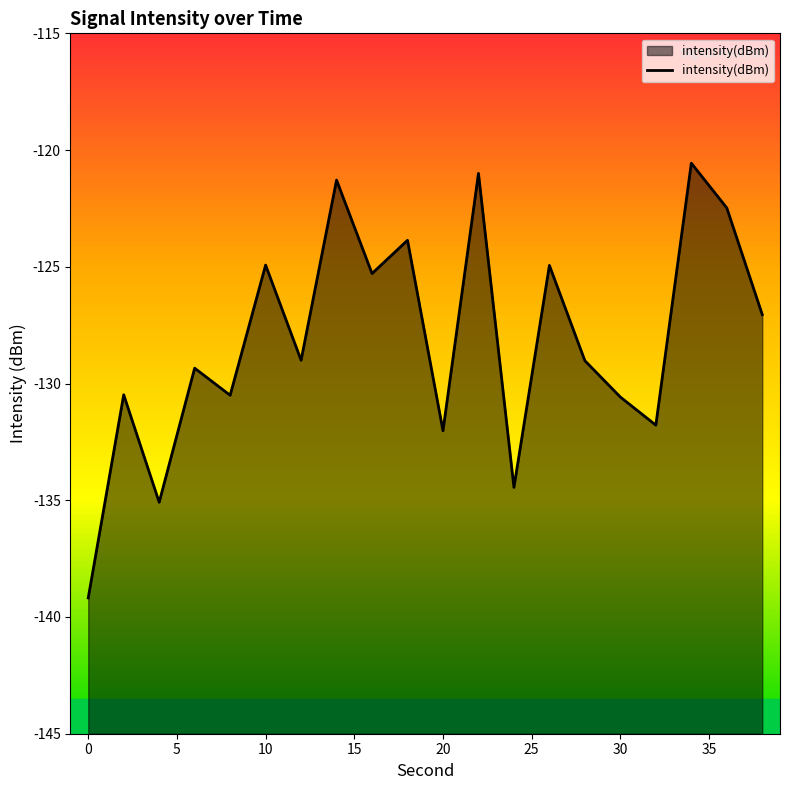

Reading right to left, what are all the values shown in this chart?

-127.0	-122.5	-120.6	-131.8	-130.6	-129.0	-124.9	-134.4	-121.0	-132.0	-123.9	-125.3	-121.3	-129.0	-124.9	-130.5	-129.3	-135.1	-130.5	-139.2